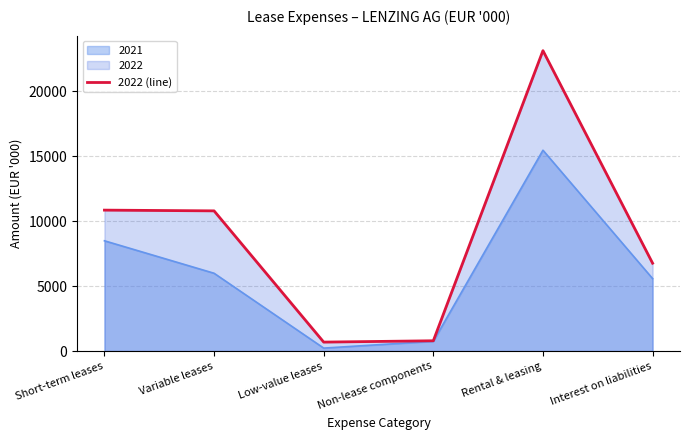

How many data points does each series have?

6